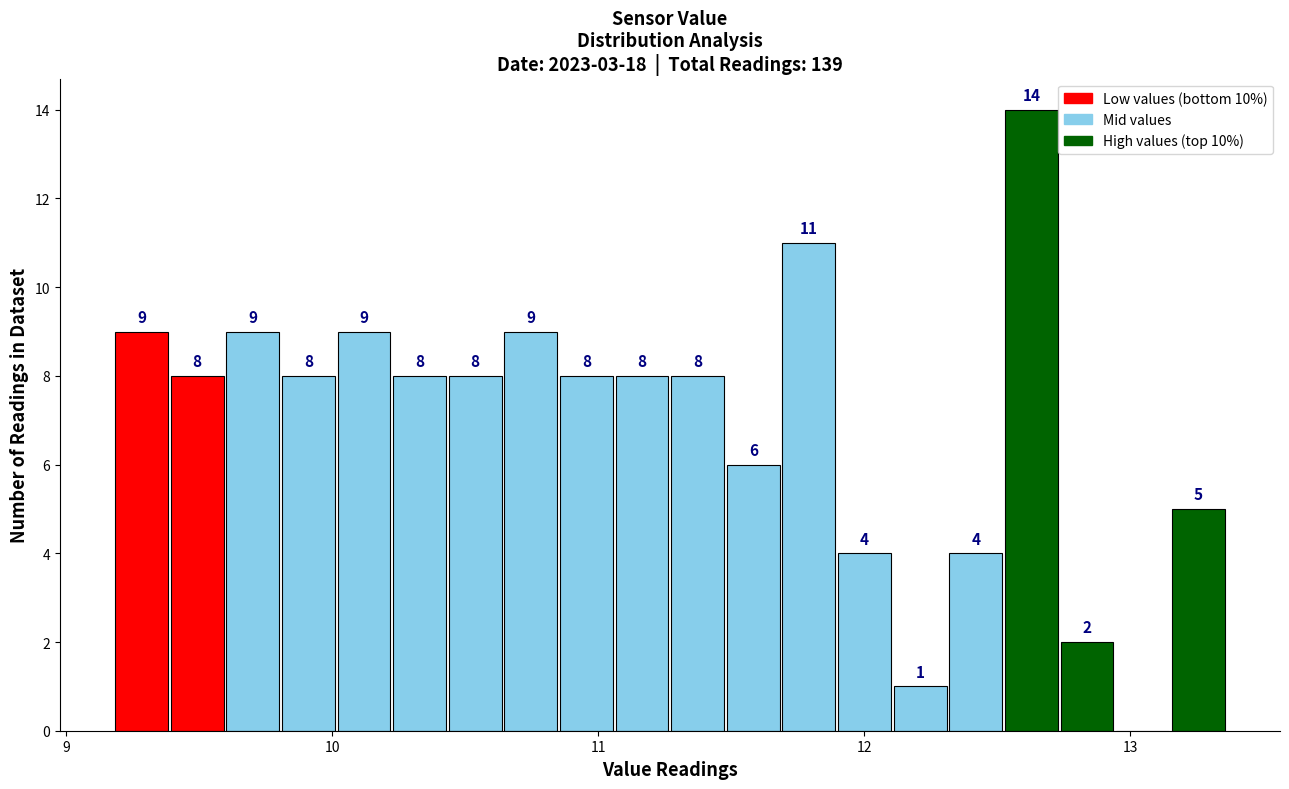

Read against the x-axis, roughly where is the centre of the tallest bar?

12.6